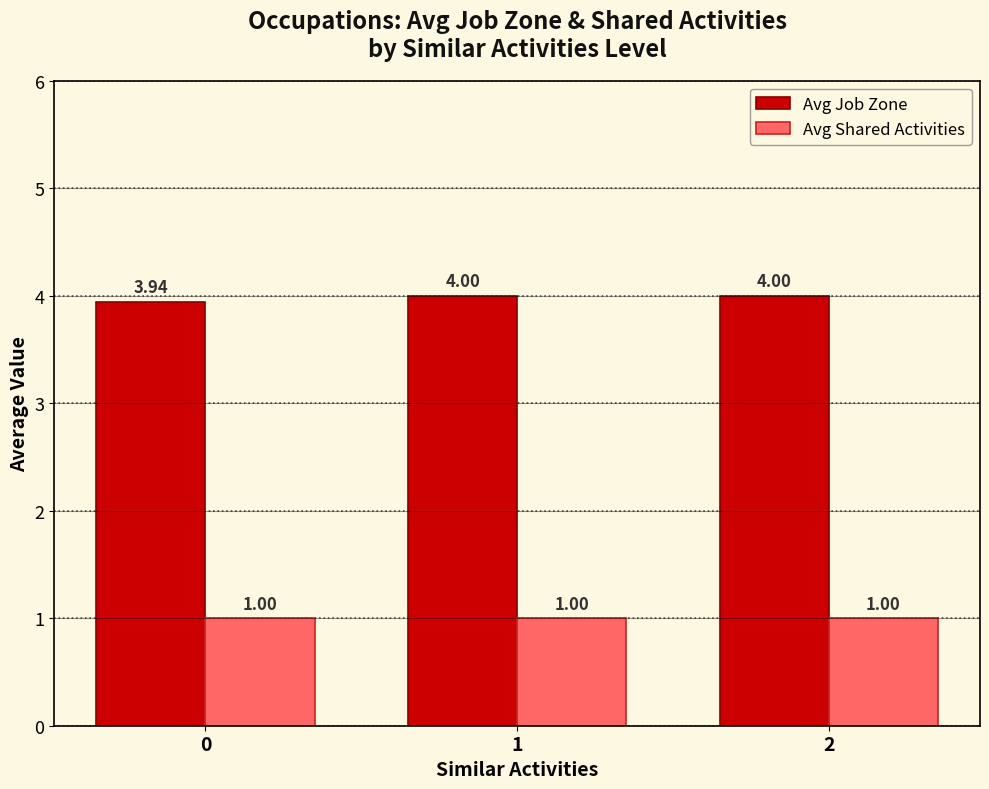

At 1, list the series in order from largest to smallest.

Avg Job Zone, Avg Shared Activities